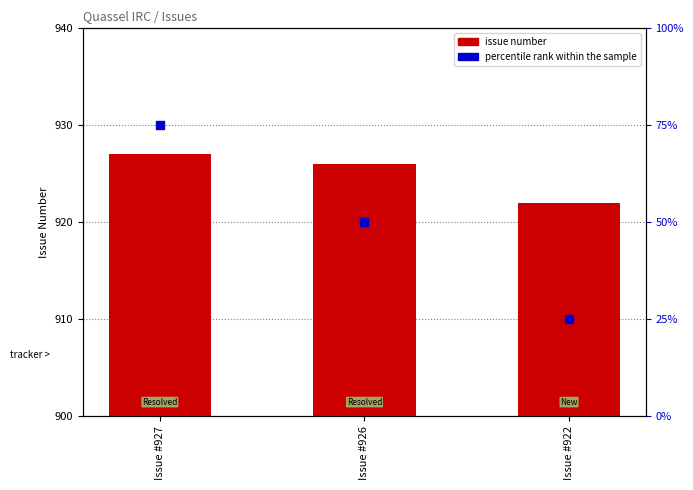

Which series has the largest total across all categories?

issue number